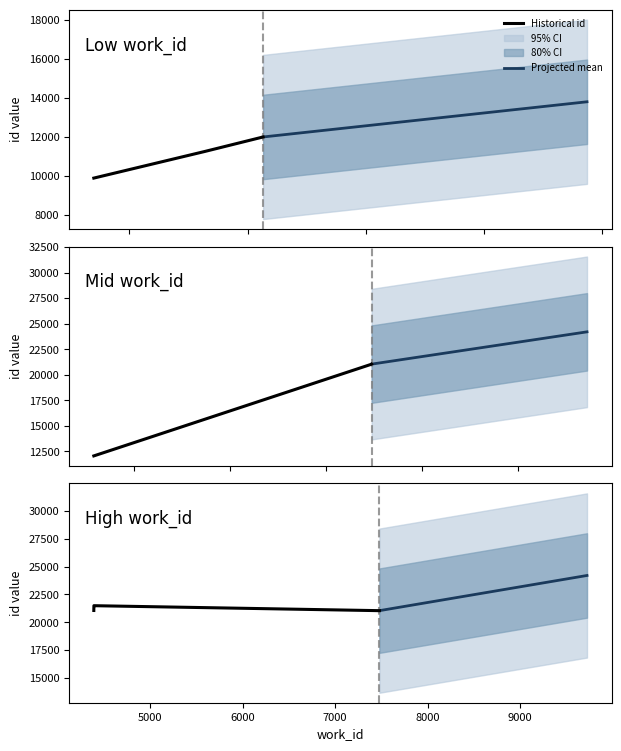

True or false: id and work_id cross at least once.

False